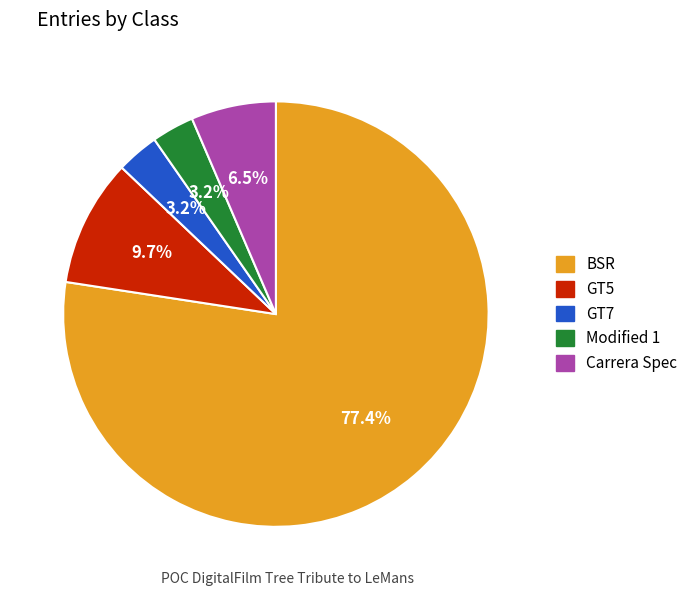

What is the ratio of the value at GT7 to the value at Modified 1?

1.0